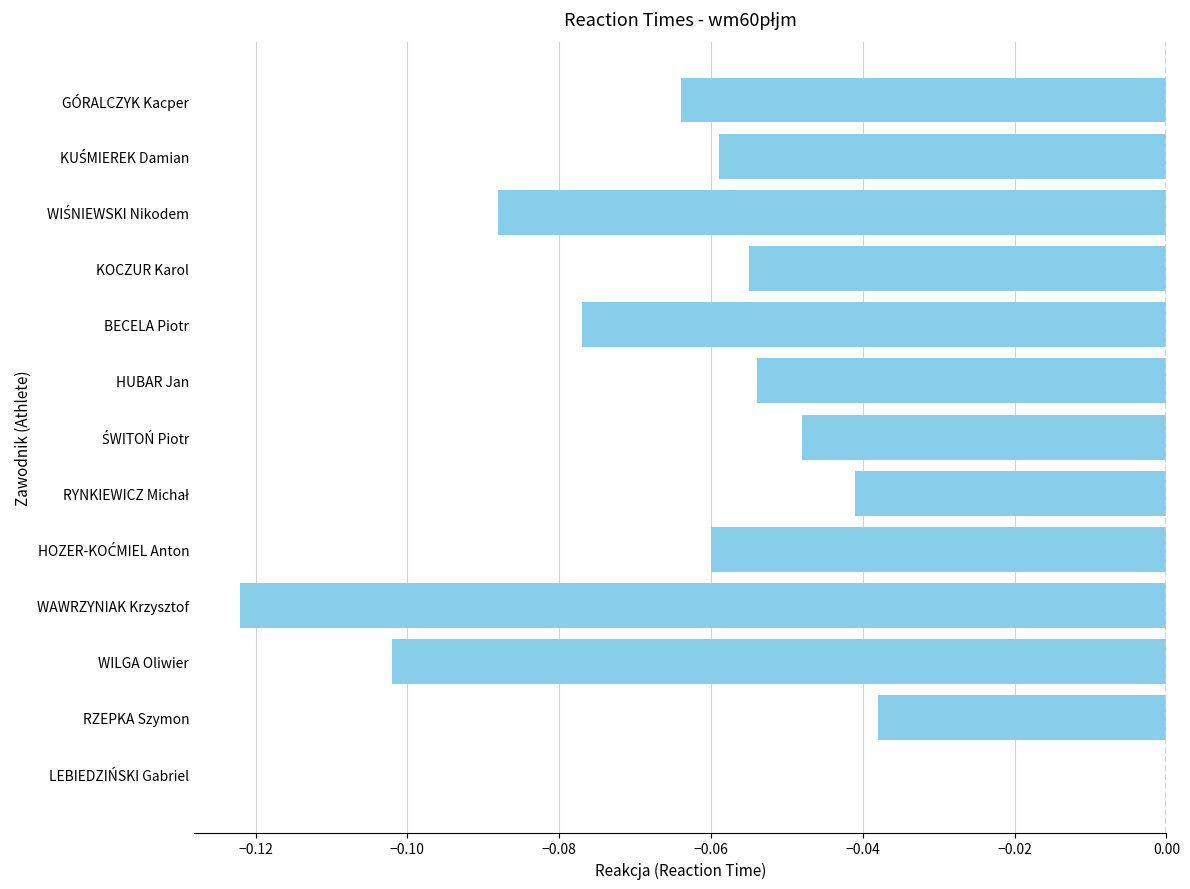

What is the sum of all values?

-0.8